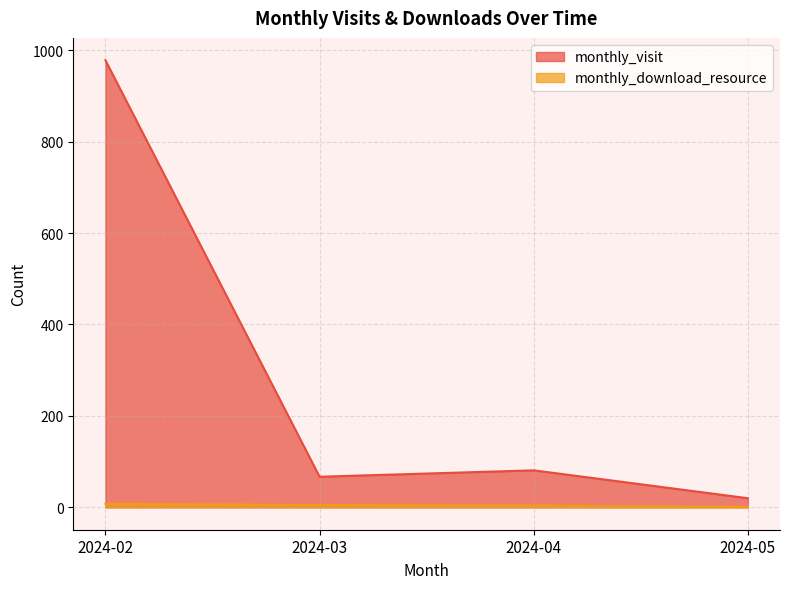

At which label does monthly_visit first exceed 81?

2024-02